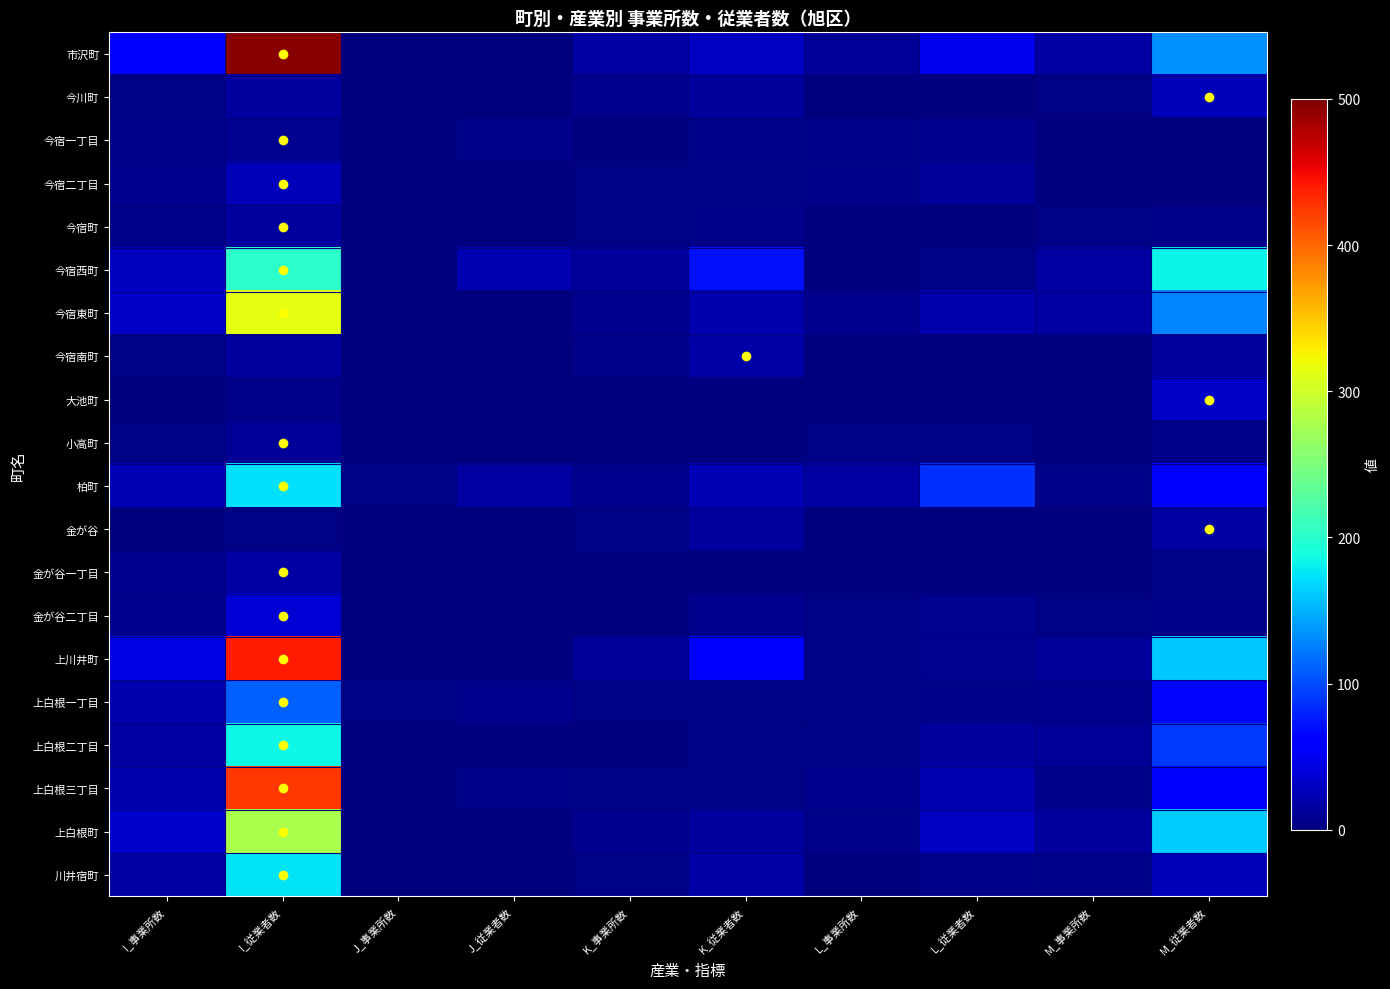

What is the difference between the highest and lowest values at M_従業者数?

182